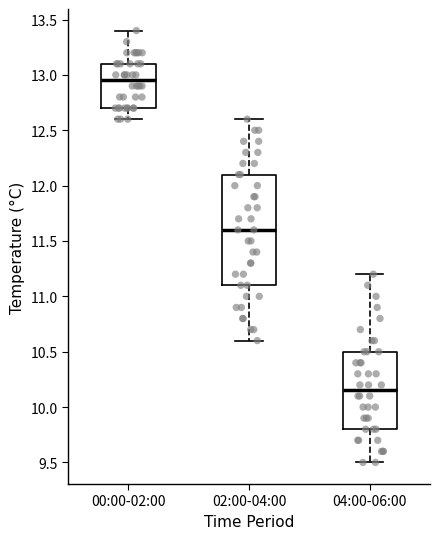

Reading left to right, transcribe this box plot: for each box, give where its median line is, the range the box spans, and where its two whiskers end, as read against the y-axis. The values are not printed on the chart, so give them approximately, as read against the axis.

00:00-02:00: median 12.95, box 12.70 to 13.10, whiskers 12.60 to 13.40
02:00-04:00: median 11.60, box 11.10 to 12.10, whiskers 10.60 to 12.60
04:00-06:00: median 10.15, box 9.80 to 10.50, whiskers 9.50 to 11.20